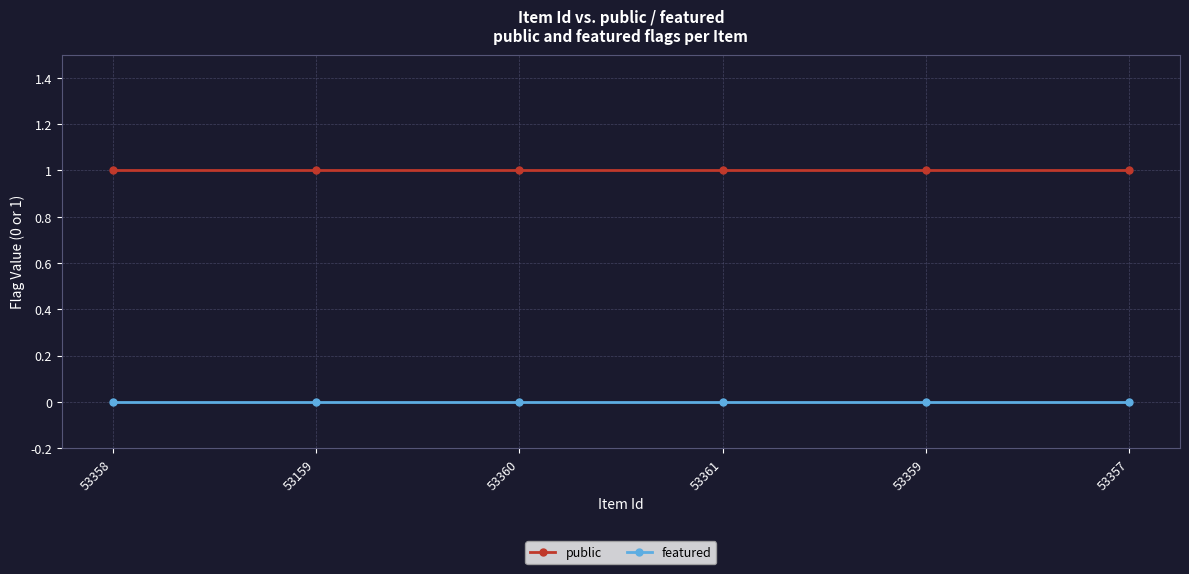

True or false: featured and public cross at least once.

False